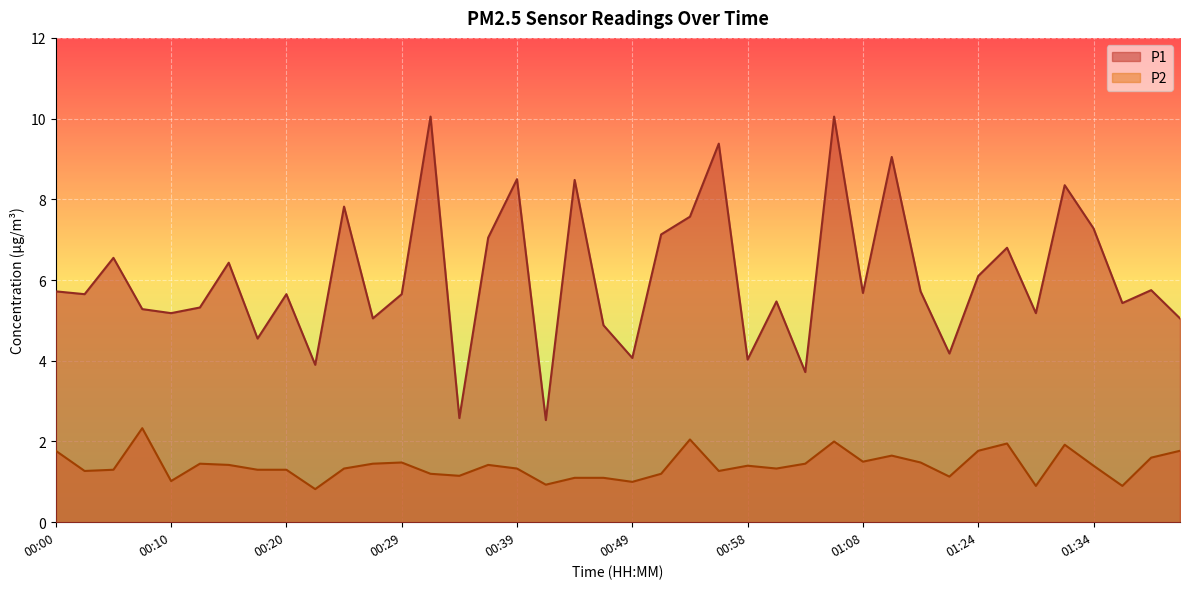

Rank the series by their average value, from highest to lowest.

P1, P2